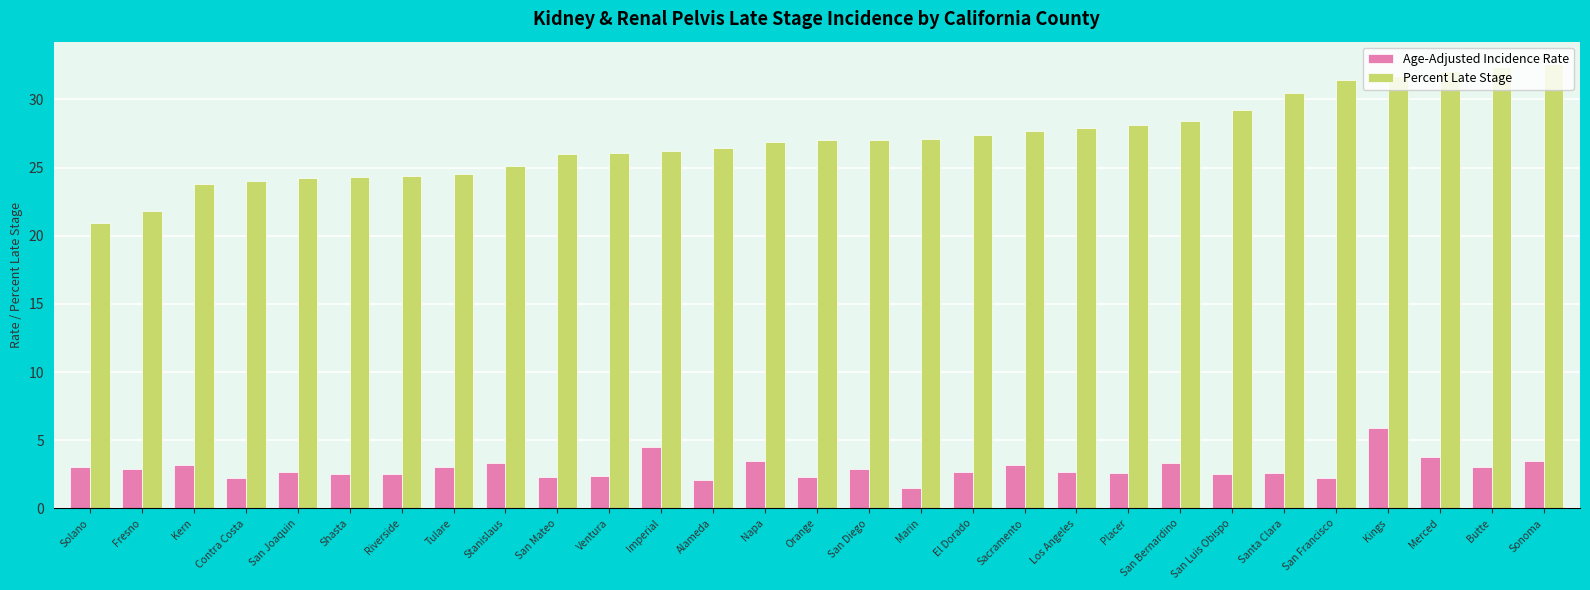

Which series has the largest total across all categories?

Percent Late Stage